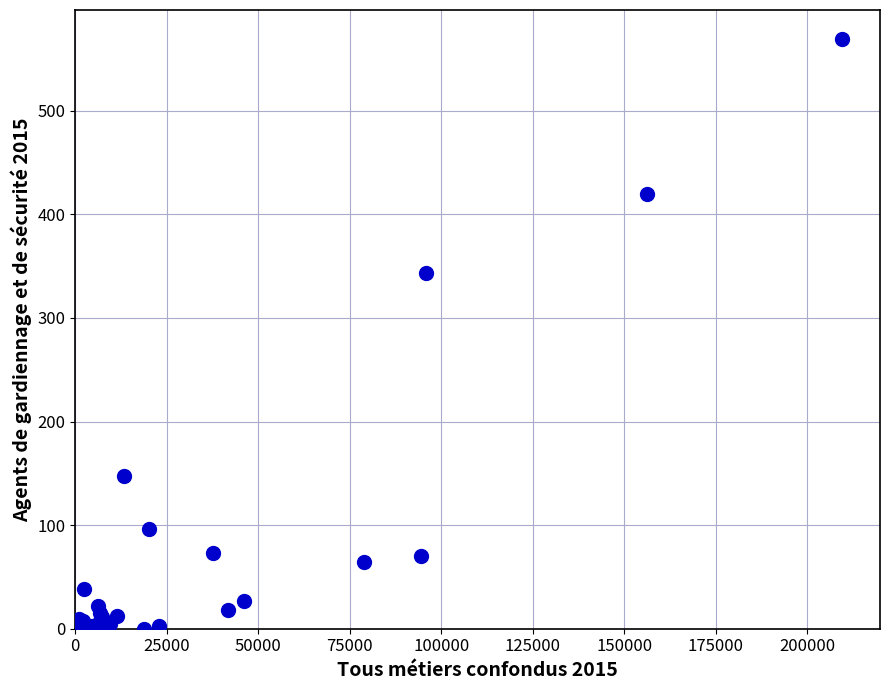

What Y value in the scatter plot is closest to 284?

343.6